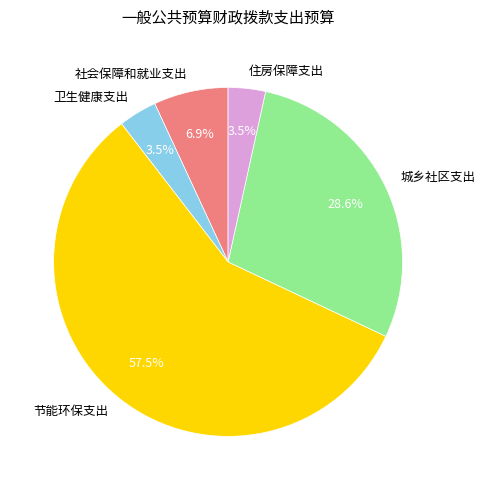

Approximately how many times larger is the value at 节能环保支出 compared to 城乡社区支出?

2.0